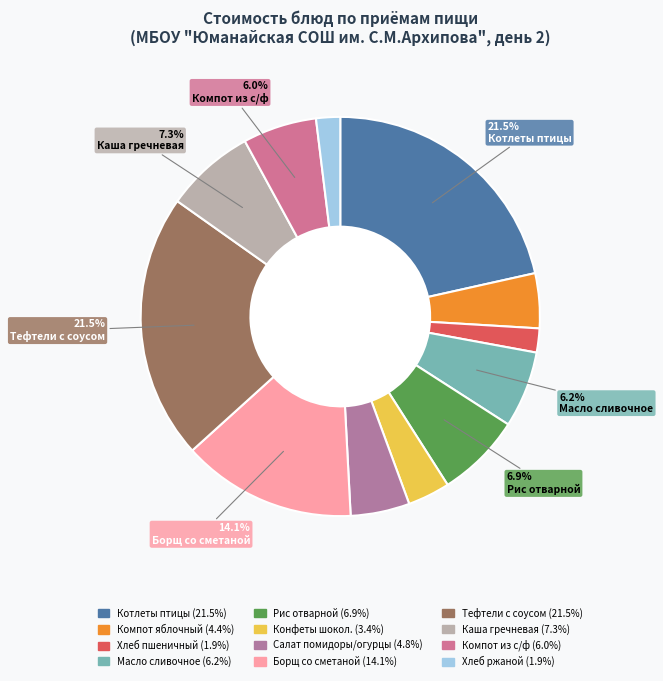

How many slices are in this pie chart?

12